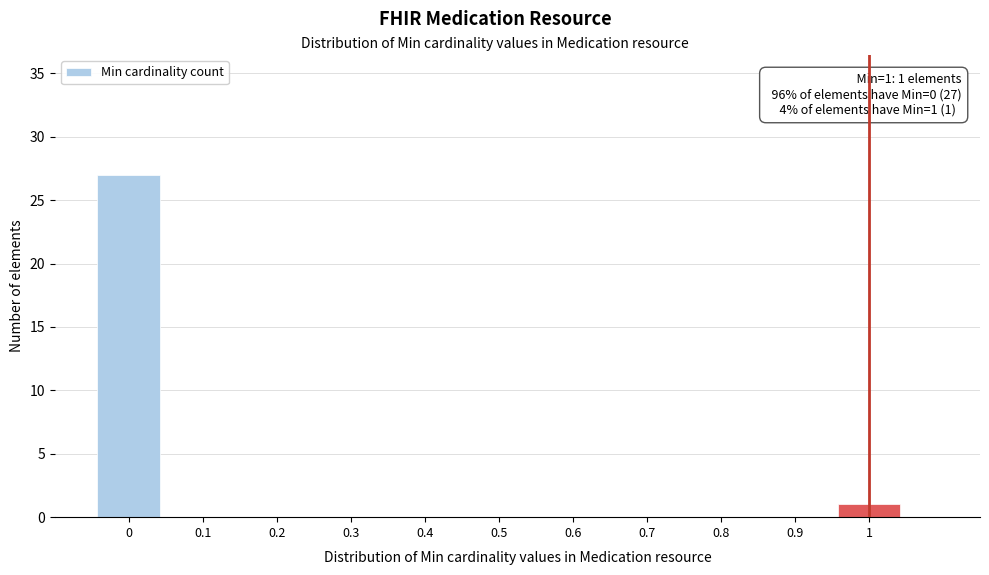

Over which range of the x-axis is the bar tallest?

-0.05 to 0.05